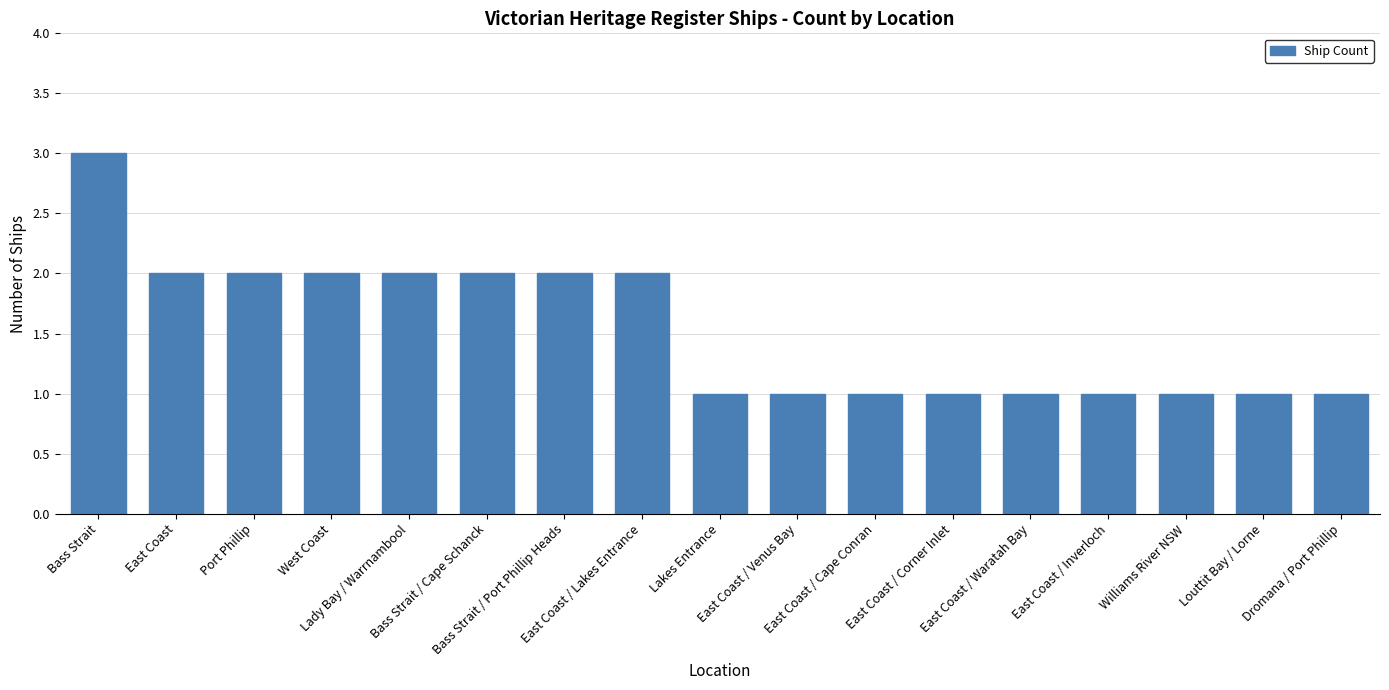

Reading left to right, transcribe all the data shown in this chart.

3	2	2	2	2	2	2	2	1	1	1	1	1	1	1	1	1